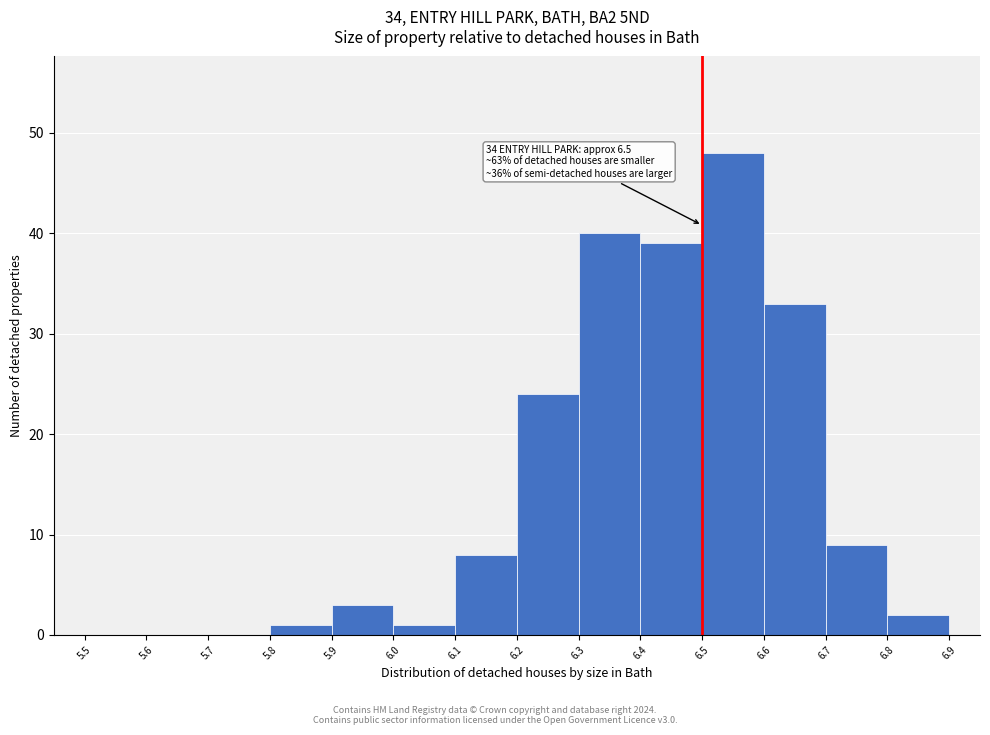

Which range on the x-axis has the tallest bar?

6.5 to 6.6